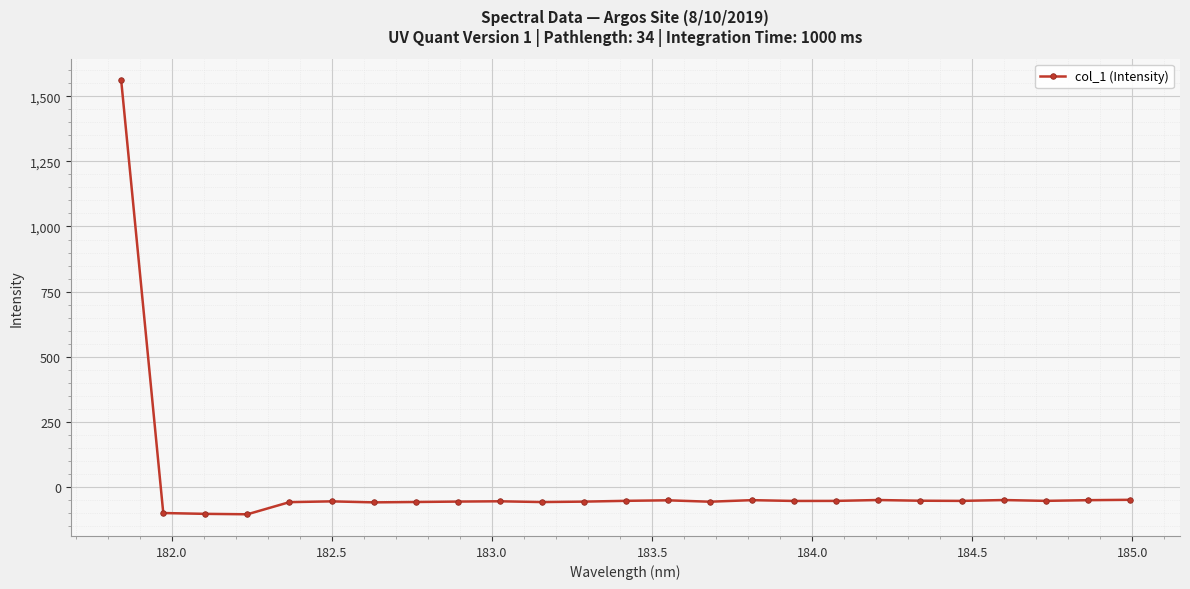

How many distinct data groups are displayed?

1